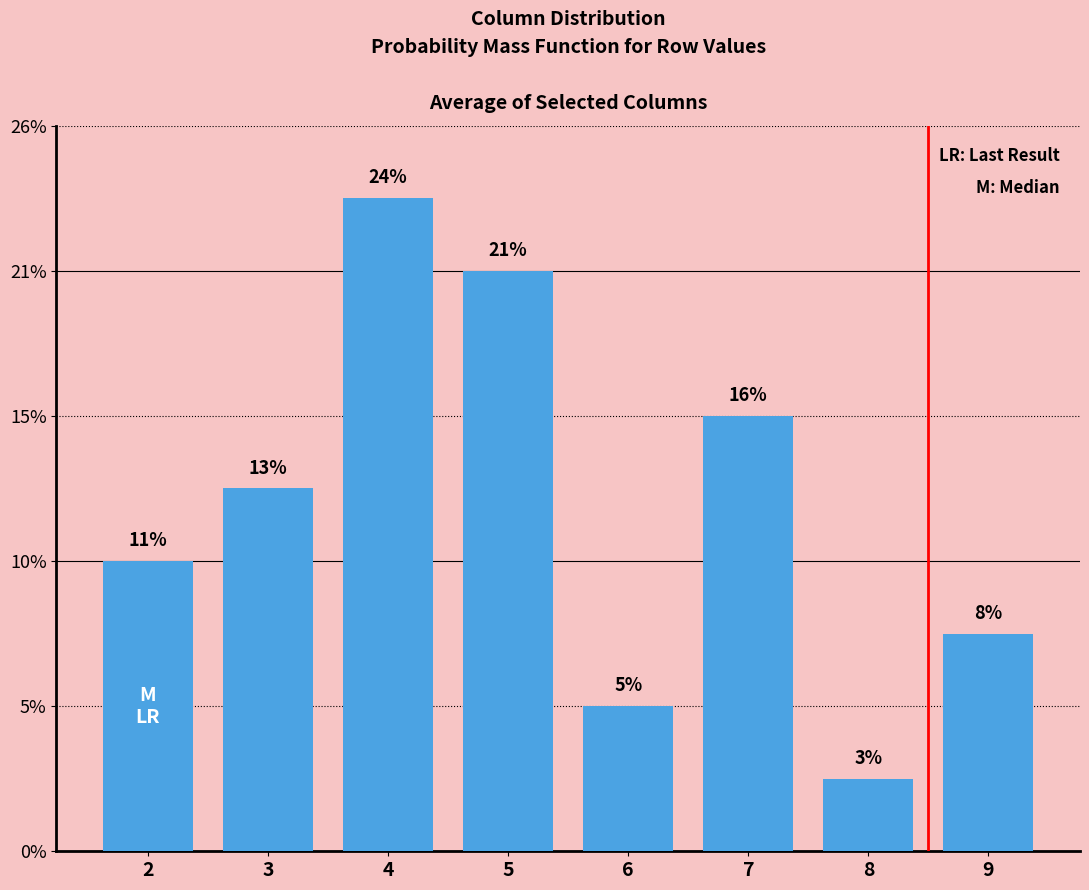

Are the bars horizontal?

No